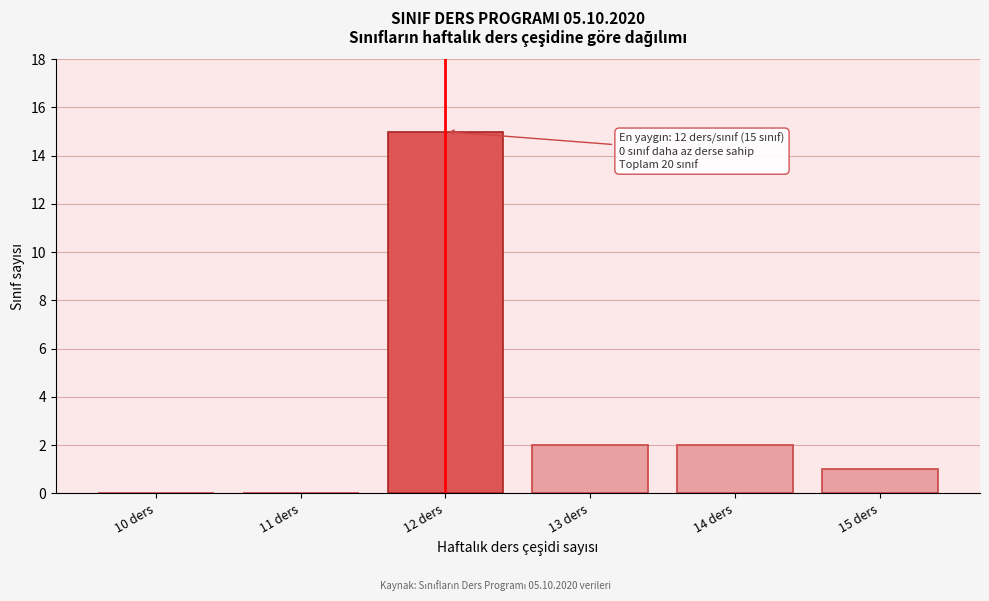

Reading right to left, what are all the values shown in this chart?

15 ders=1	14 ders=2	13 ders=2	12 ders=15	11 ders=0	10 ders=0